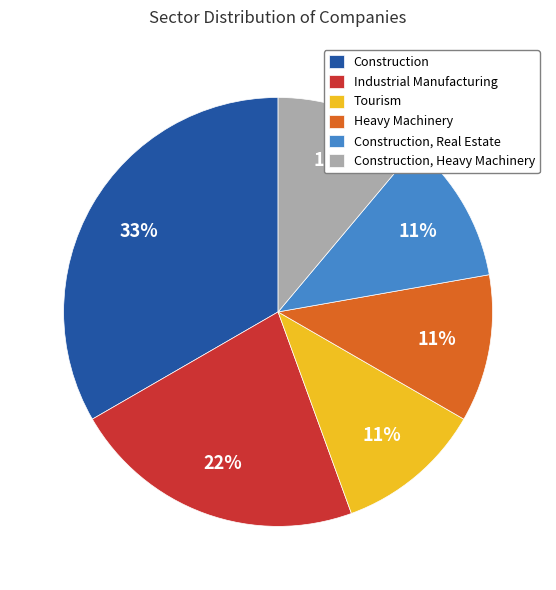

Which category has the biggest portion of the pie?

Construction